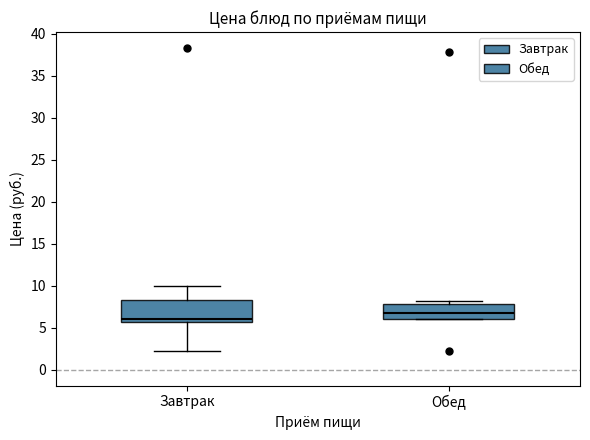

Reading left to right, read every box against the y-axis: the position of its median line, the range the box covers, and the ends of its whiskers. The values are not printed on the chart, so give them approximately, as read against the axis.

Завтрак: median 6.0, box 5.5 to 8.5, whiskers 2.0 to 10.0
Обед: median 6.5, box 6.0 to 8.0, whiskers 6.0 to 8.0 (just above the box's upper edge)